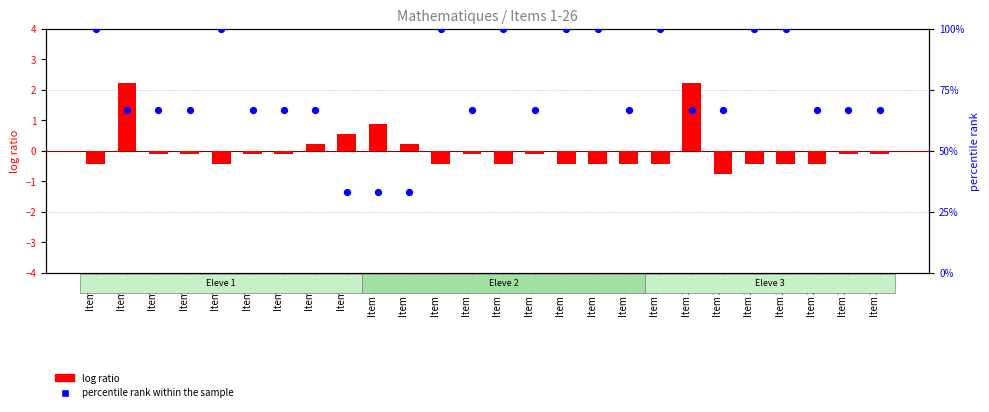

Which series contains the highest Y value?

percentile rank within the sample